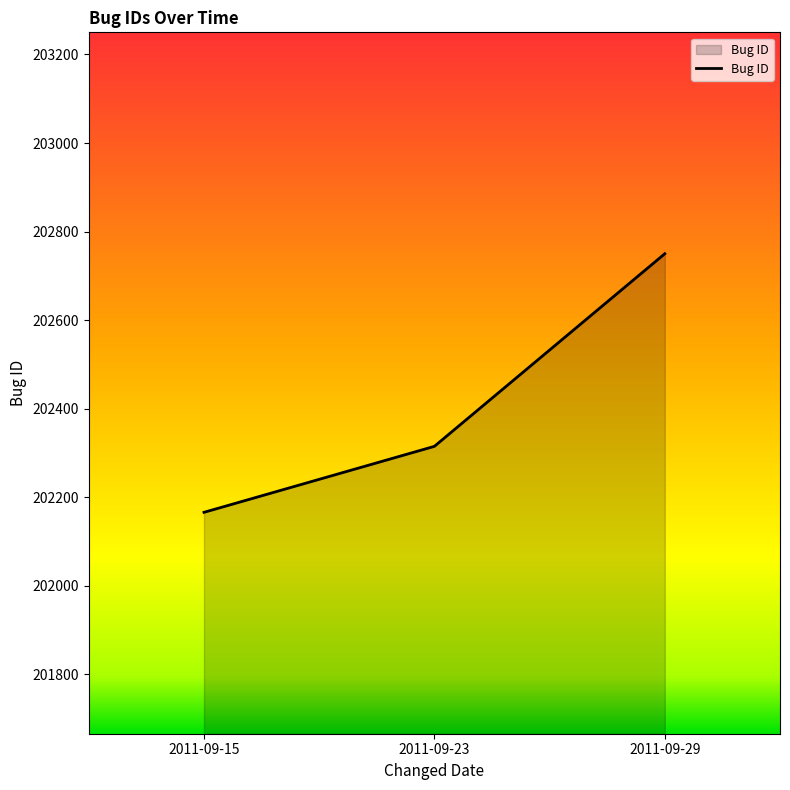

True or false: the data shows 280249 at 2011-09-23.

False